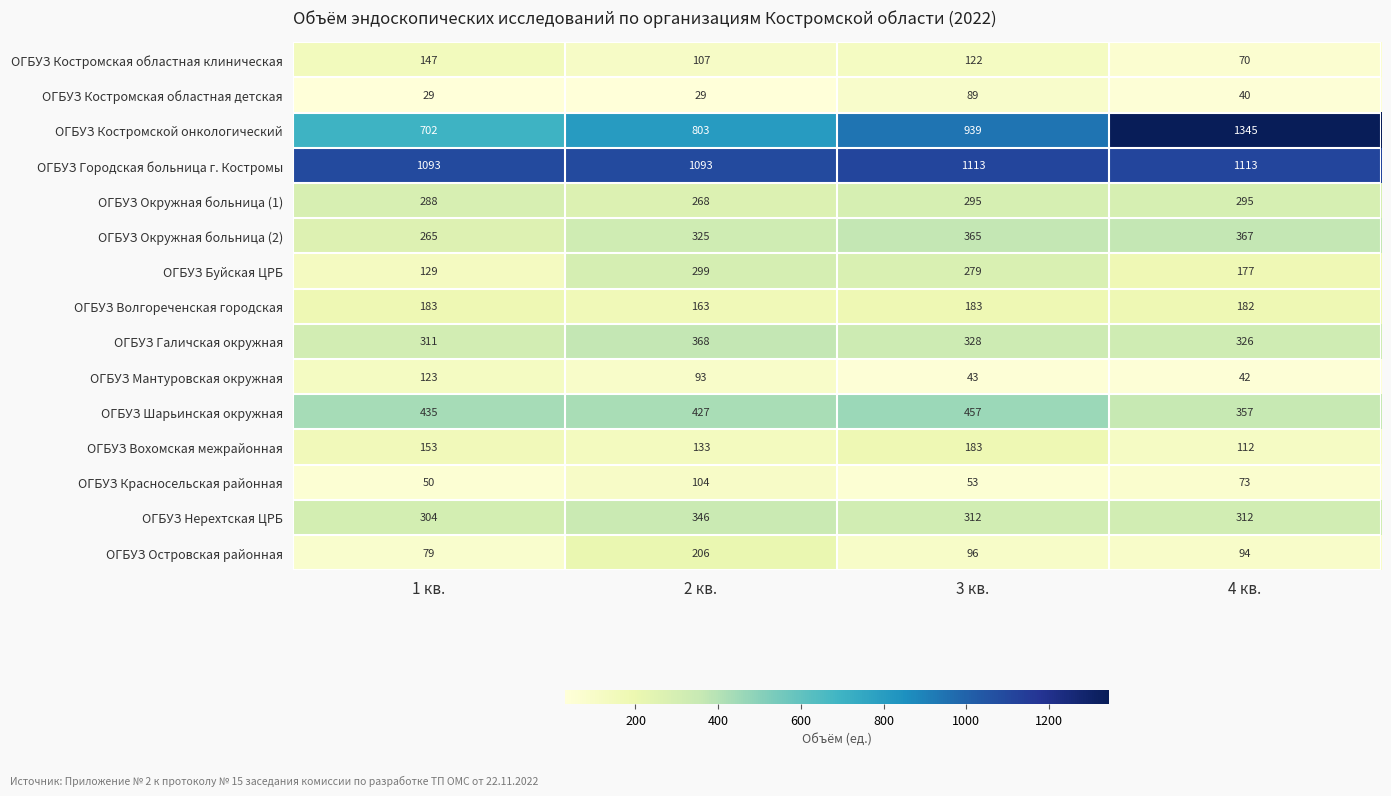

Count the ОГБУЗ Костромская областная детская values in the range 29 to 89.

4